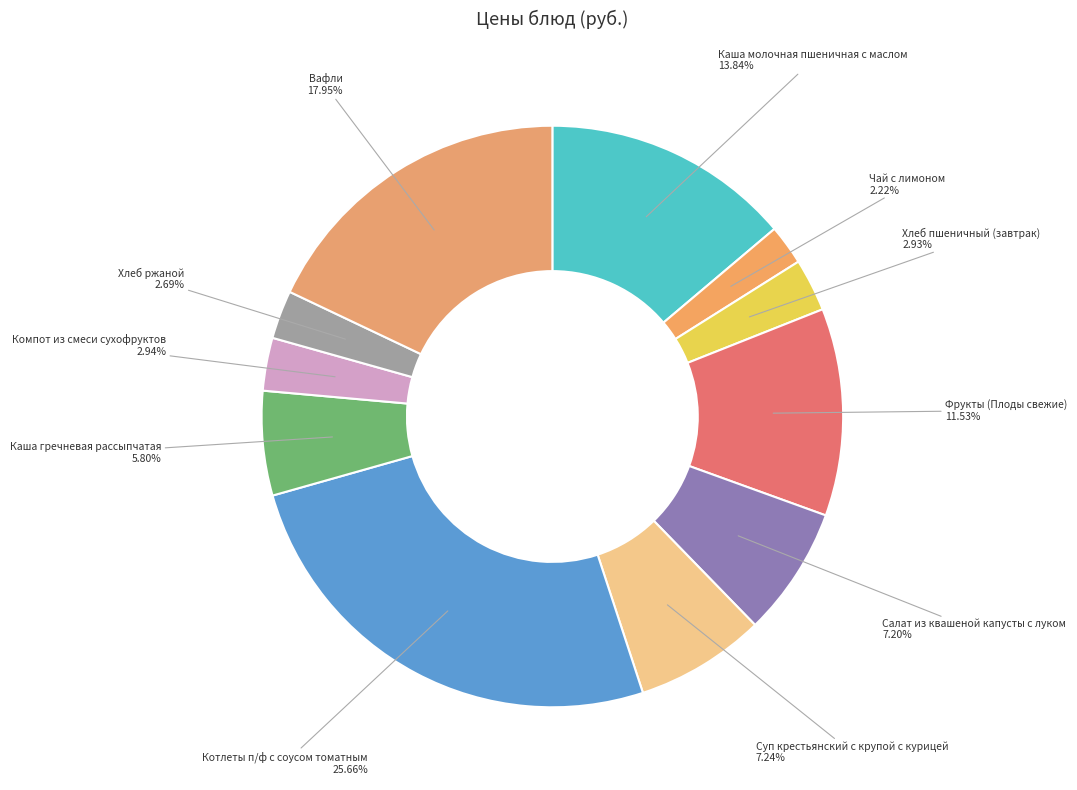

Count the number of slices in the pie.

11